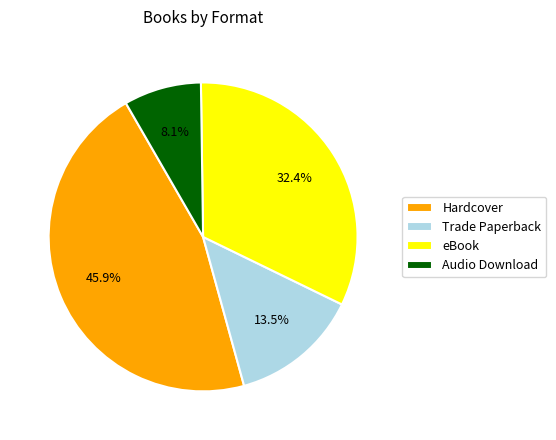

How many slices are in this pie chart?

4